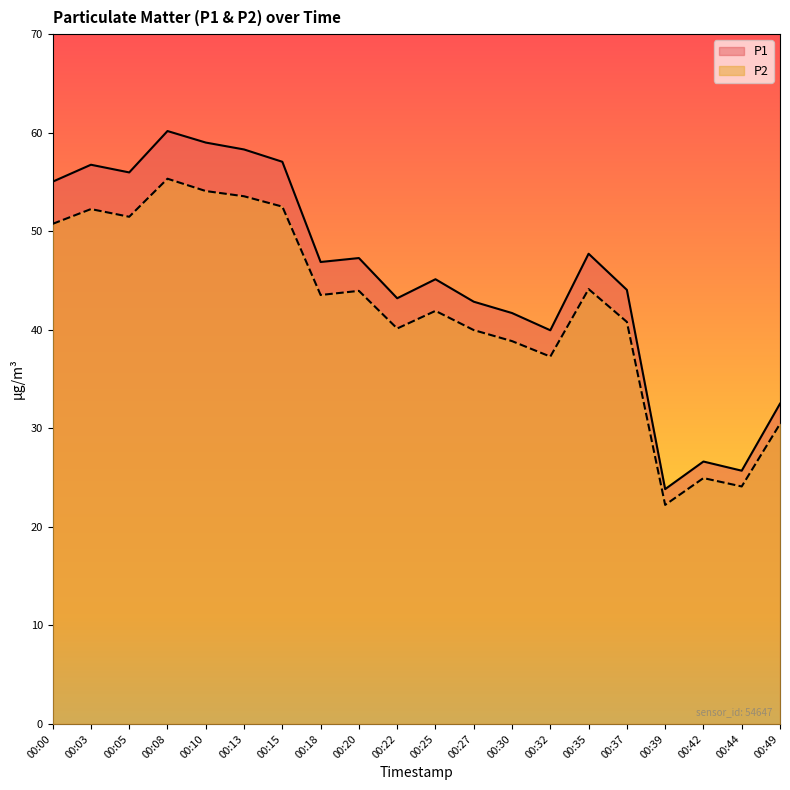

List the labels in order of P2 value, smallest first.

00:39, 00:44, 00:42, 00:49, 00:32, 00:30, 00:27, 00:22, 00:37, 00:25, 00:18, 00:20, 00:35, 00:00, 00:05, 00:03, 00:15, 00:13, 00:10, 00:08